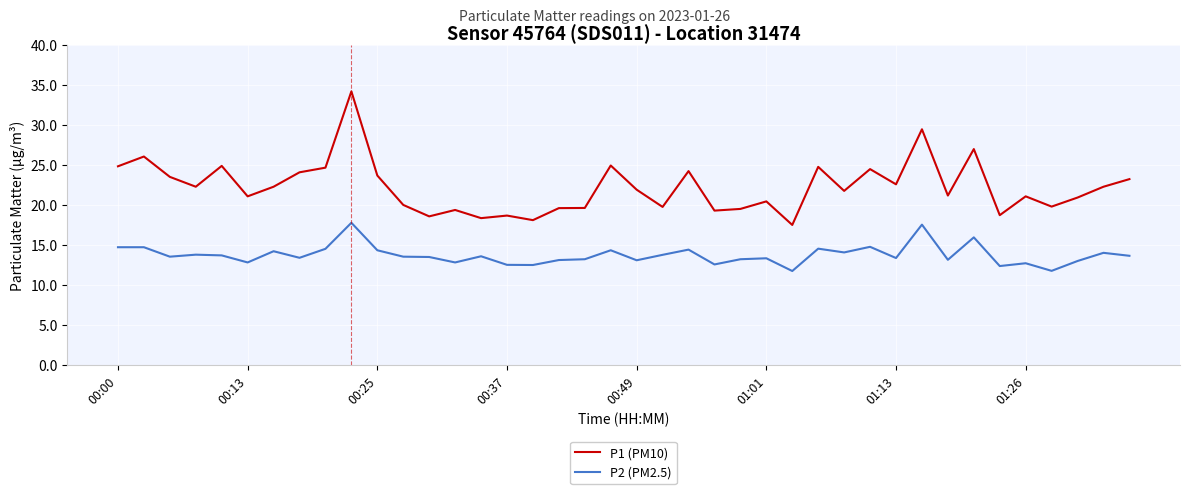

What is the difference between the maximum and minimum values in the P2 (PM2.5) series?

6.0